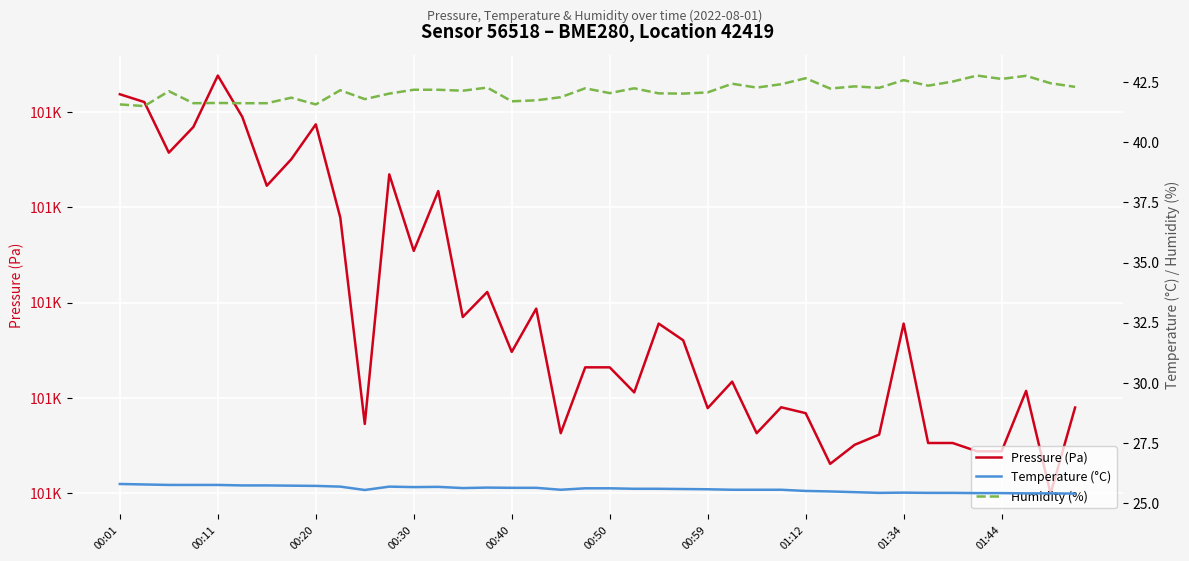

How many interior local peaks does the Temperature (°C) series have?

4